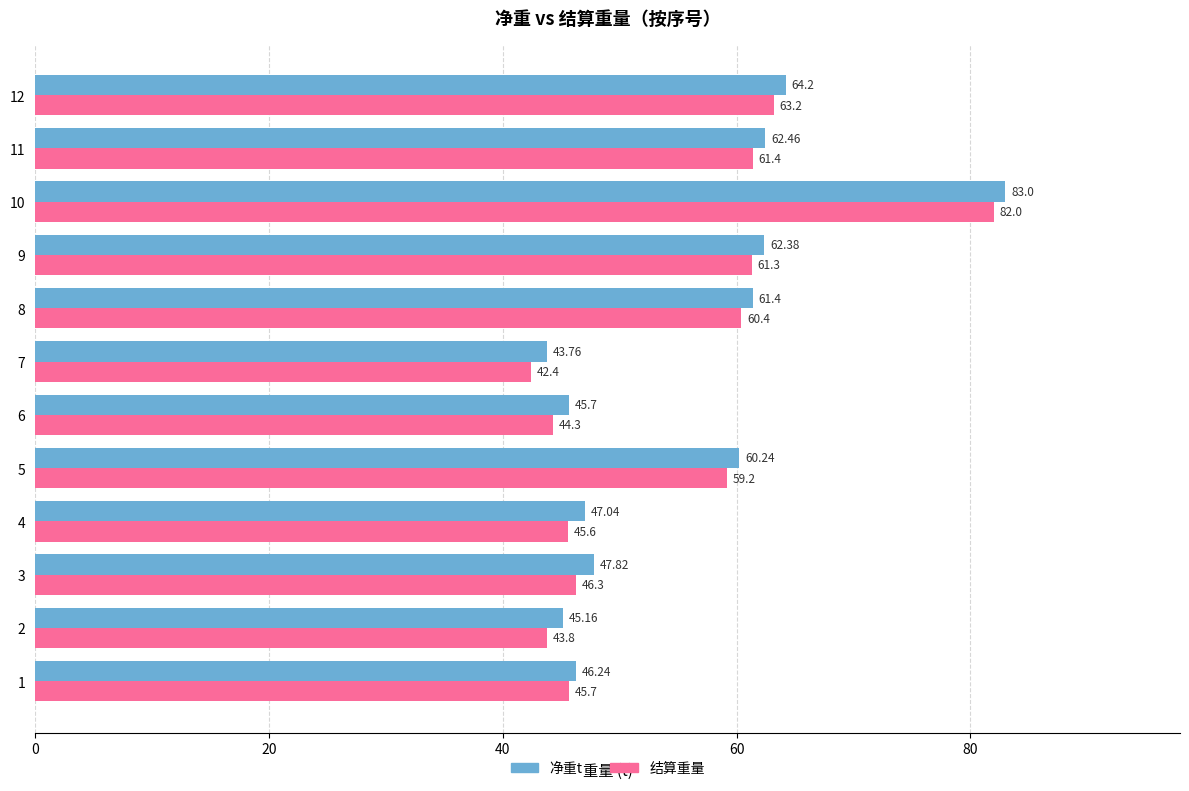

Which series has the widest spread of values?

结算重量